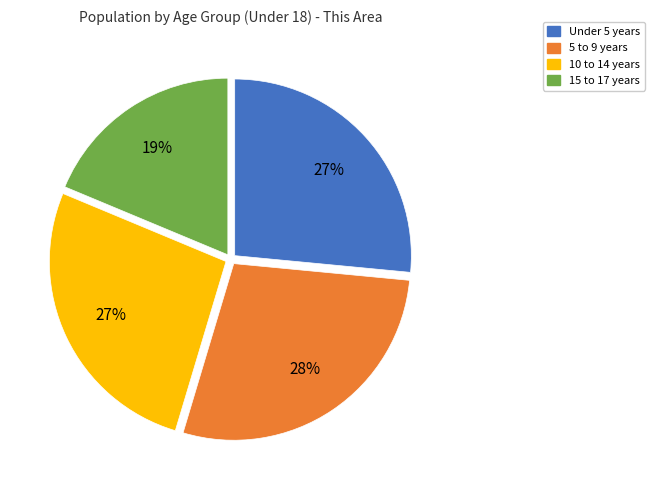

Is 5 to 9 years the majority of the pie?

No